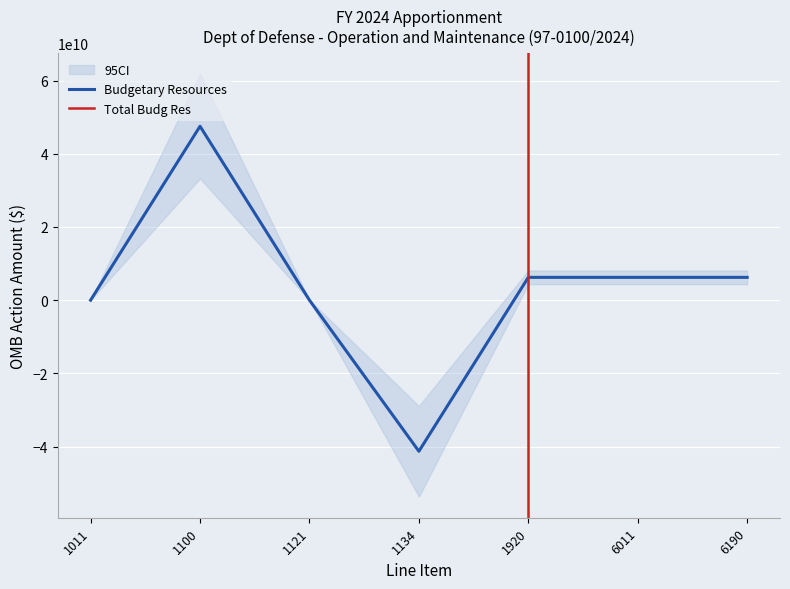

How many points are higher than both their immediate neighbors (excluding endpoints)?

1